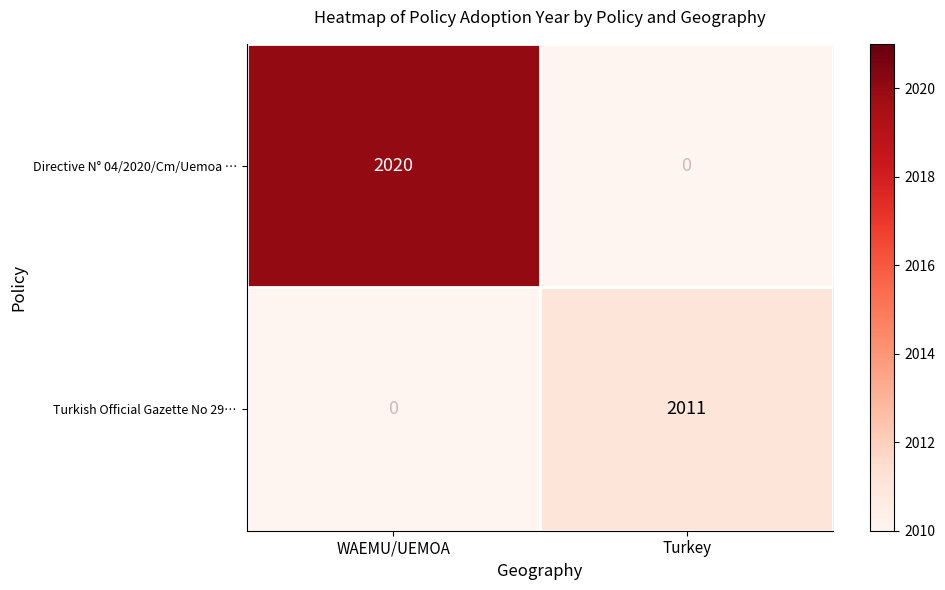

How many data points does each series have?

2